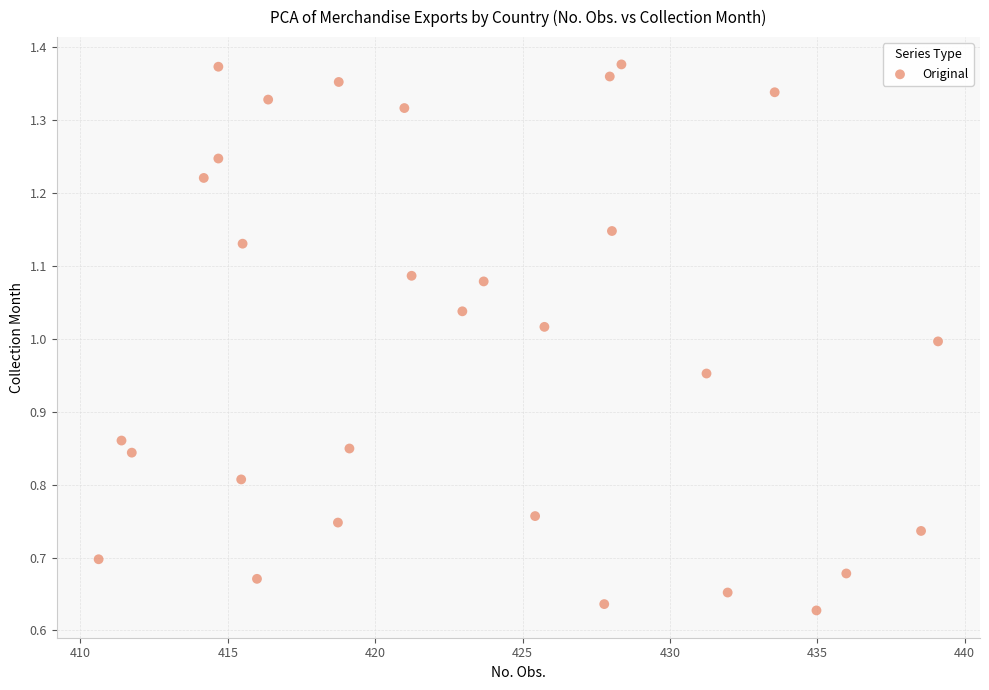

What is the range of X values (max minus min)?

28.5